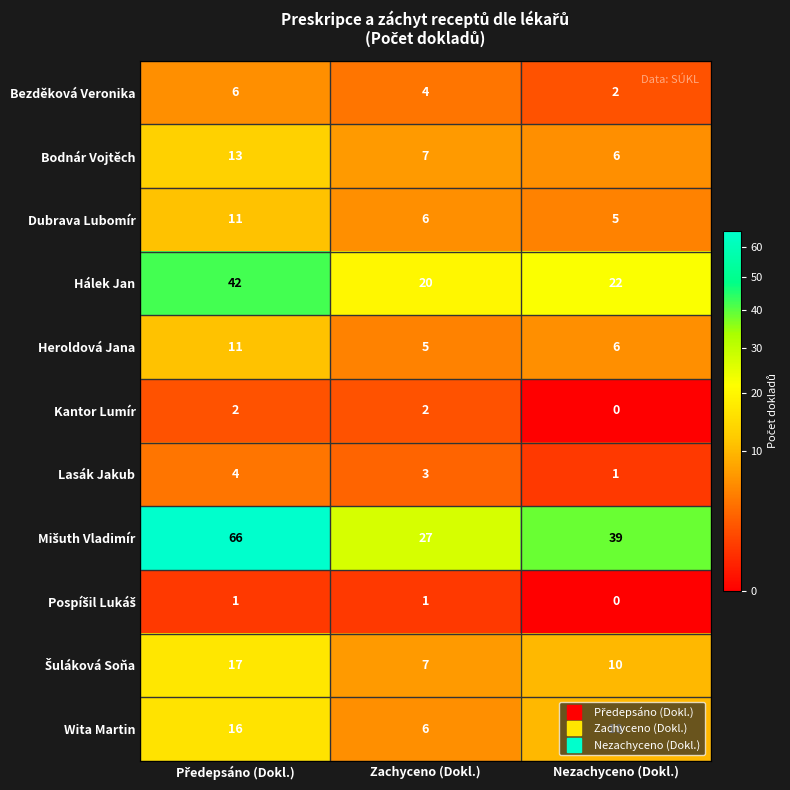

Is it true that Bezděková Veronika equals 4 at Zachyceno (Dokl.)?

True